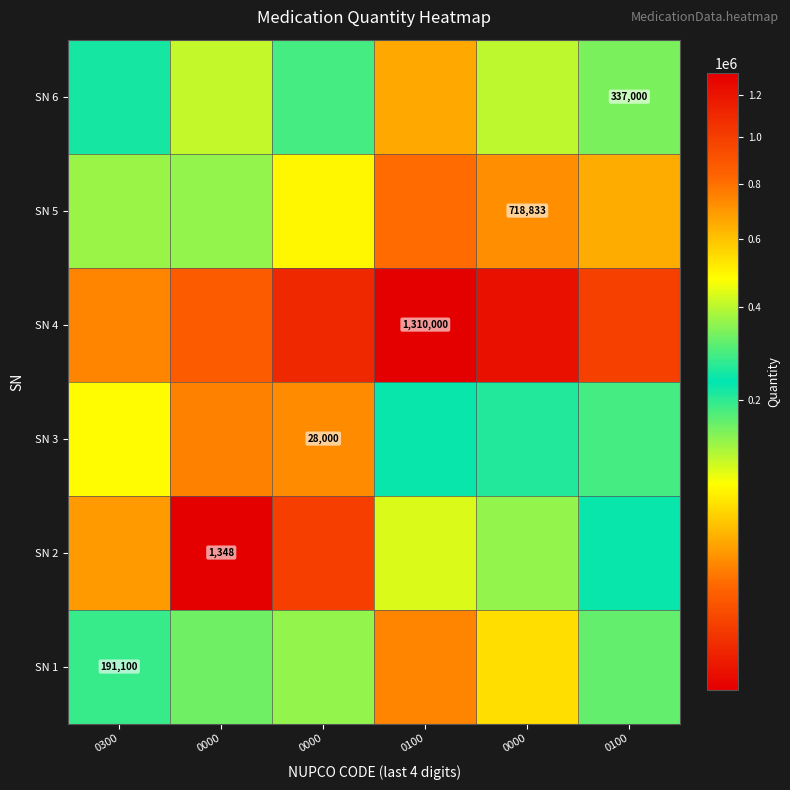

At which label is SN 3 closest to 140917?

0100